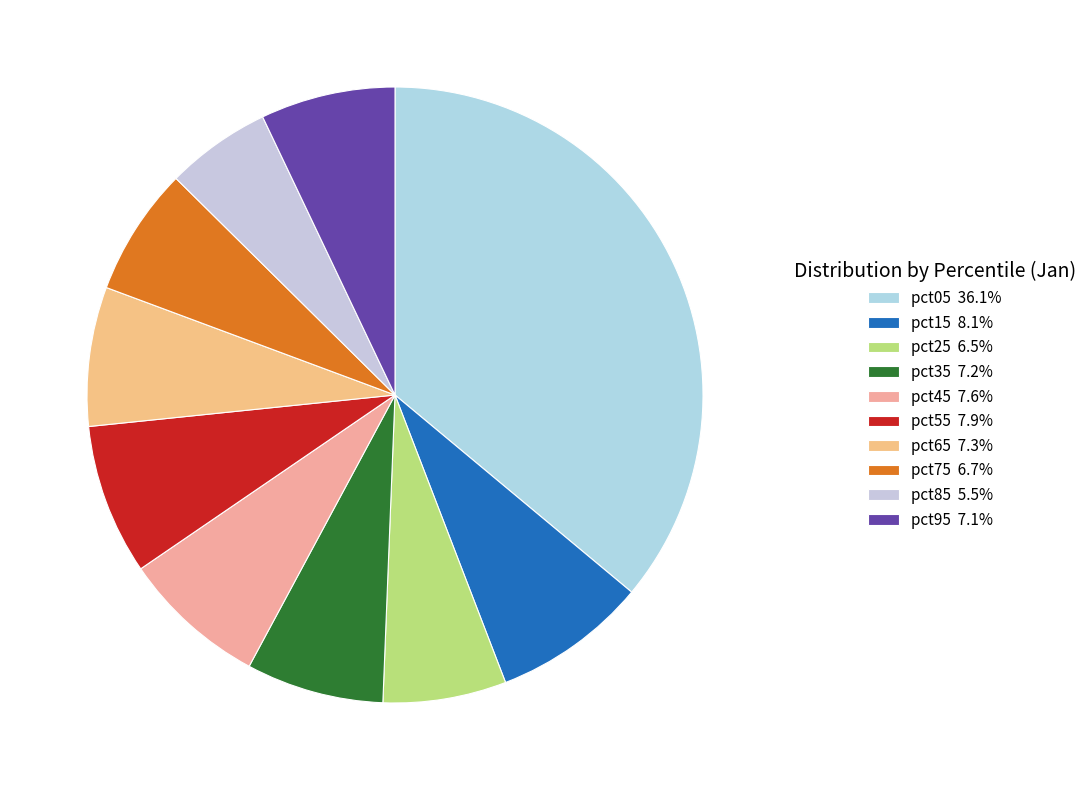

Rank the categories by value from highest to lowest.

pct05, pct15, pct55, pct45, pct65, pct35, pct95, pct75, pct25, pct85